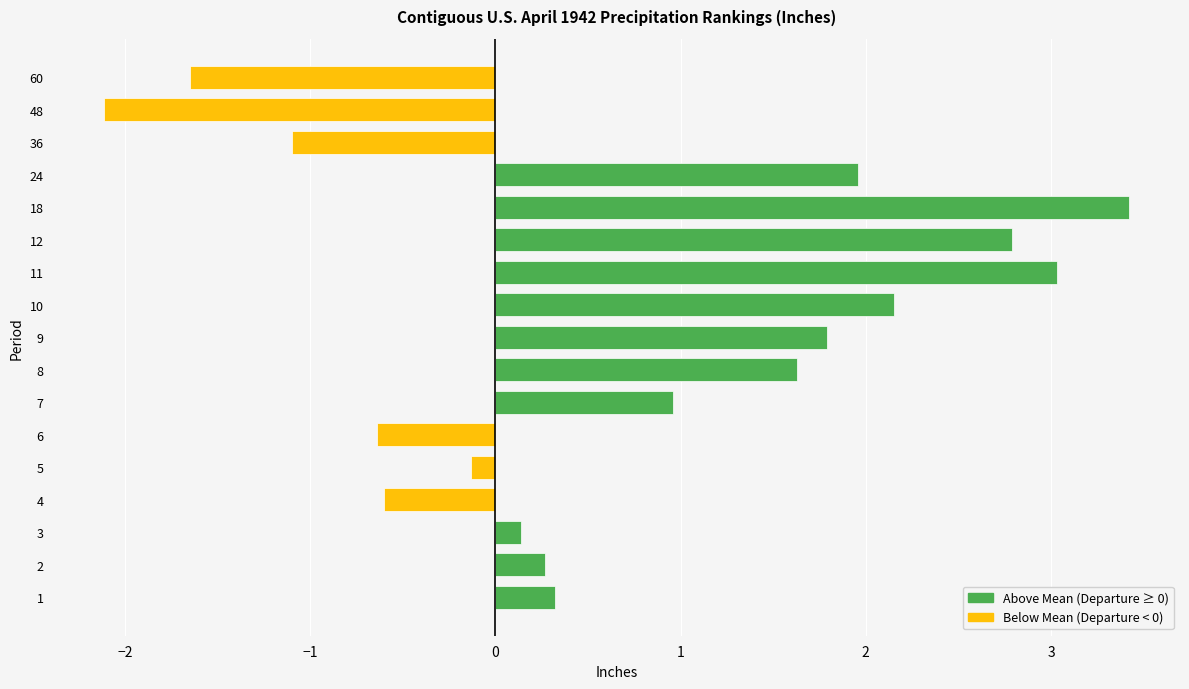

Is the value of Below Mean (1901-2000 Mean) at 4 greater than the value of Above Mean (Value) at 10?

No